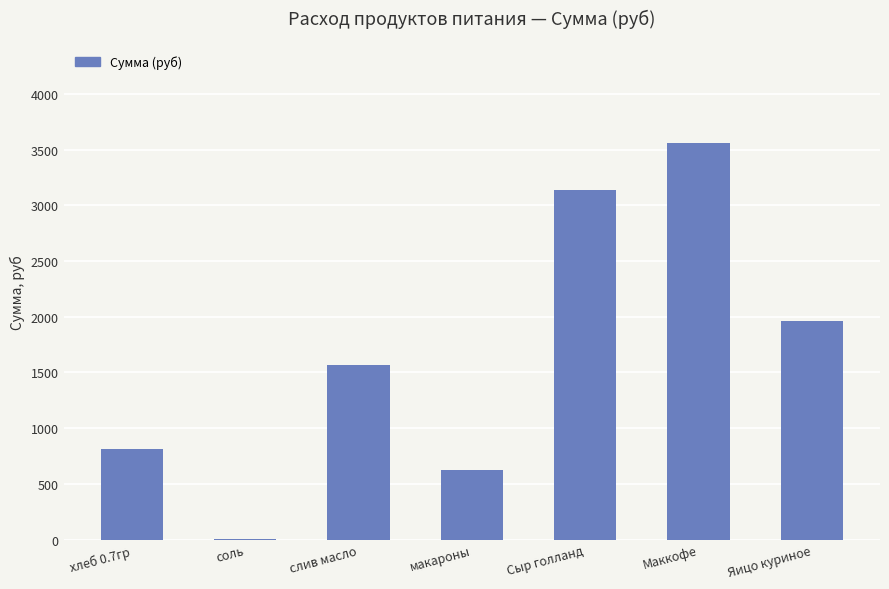

The chart shows a value of 947.4 at слив масло. True or false?

False